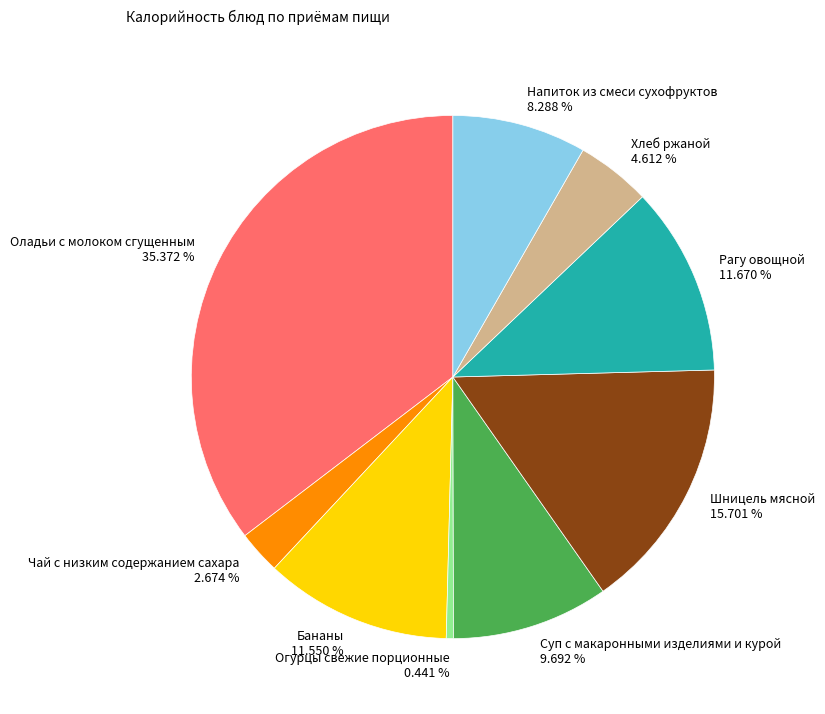

The Напиток из смеси сухофруктов slice represents 8% of the pie. True or false?

True